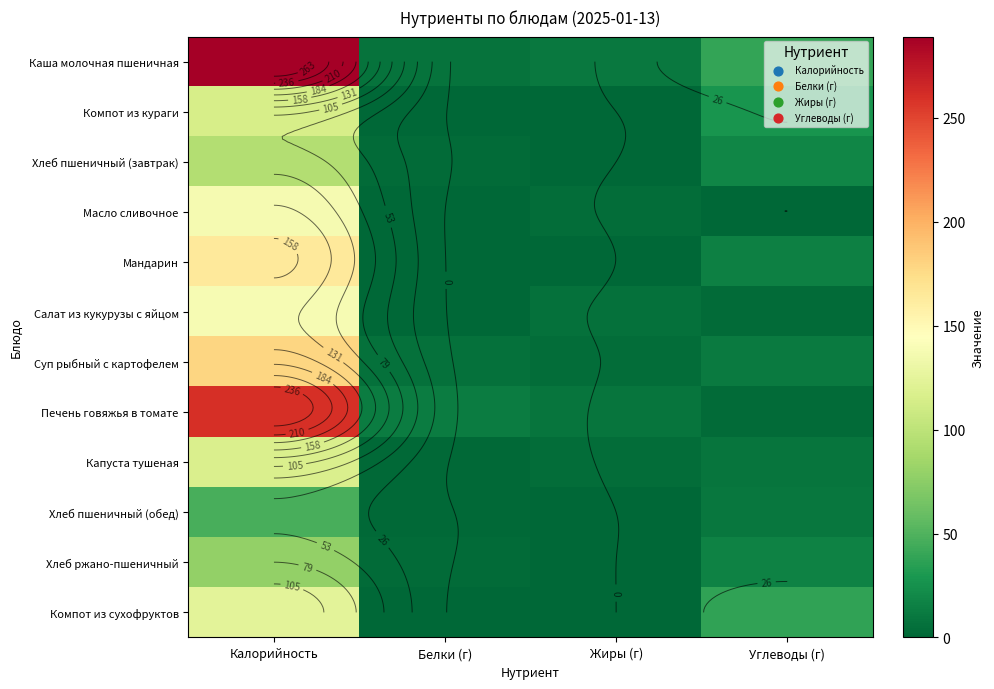

What is the highest value of the Капуста тушеная series?

117.0